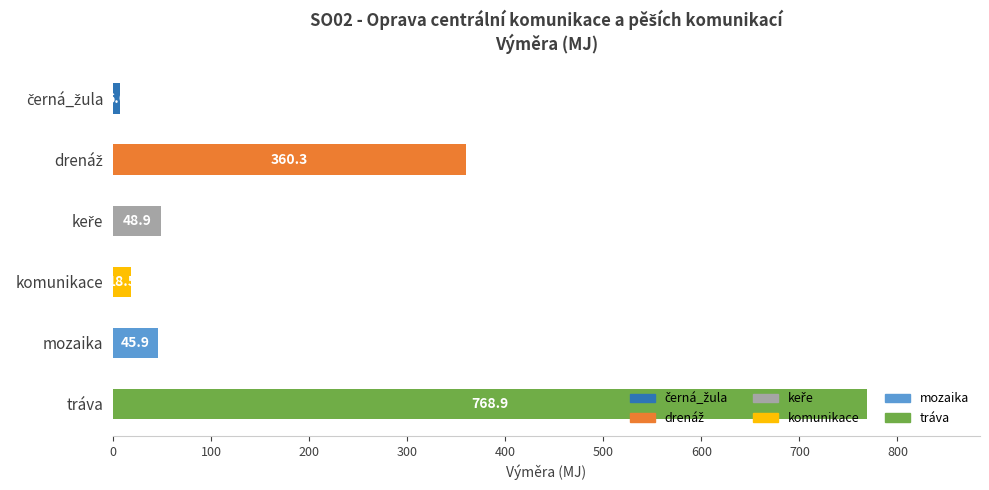

What is the difference between the maximum and minimum values?

762.3